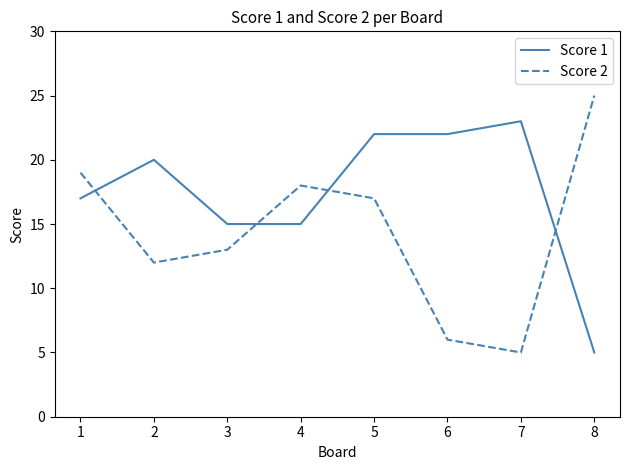

At 5, list the series in order from largest to smallest.

Score 1, Score 2